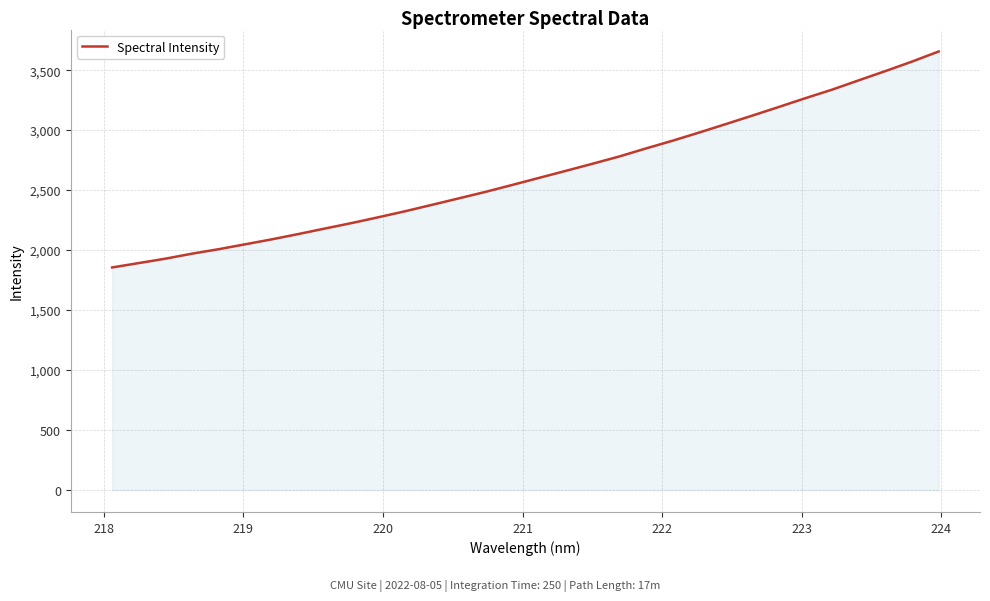

What is the minimum value shown in the chart?

1855.4